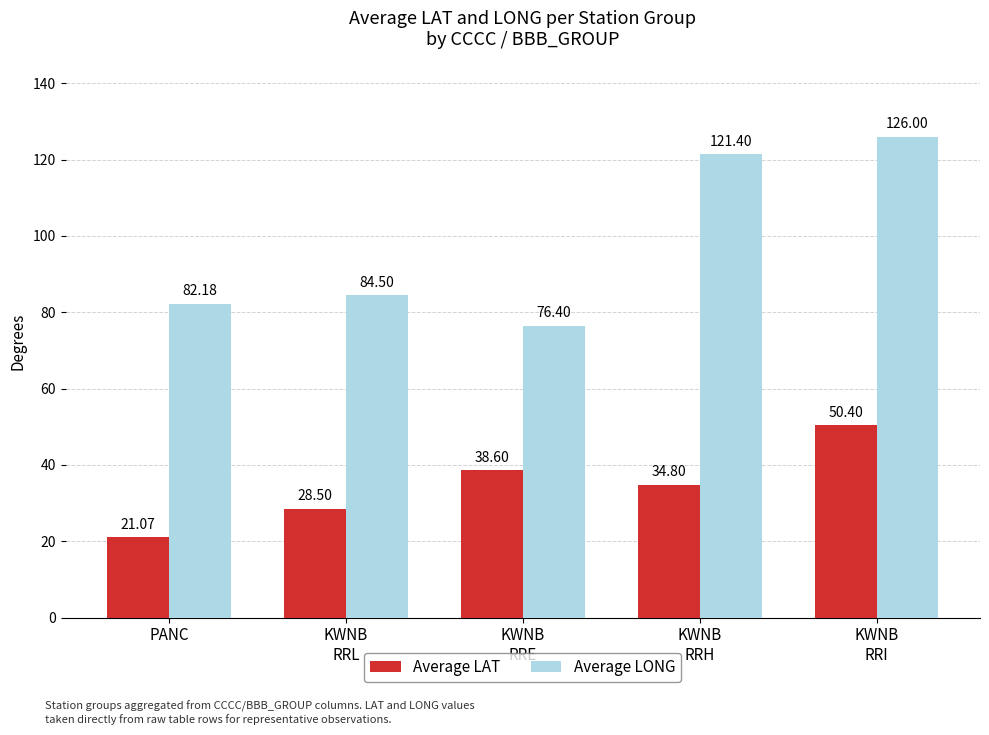

What is the difference between the highest and lowest values at KWNB
RRL?

56.0